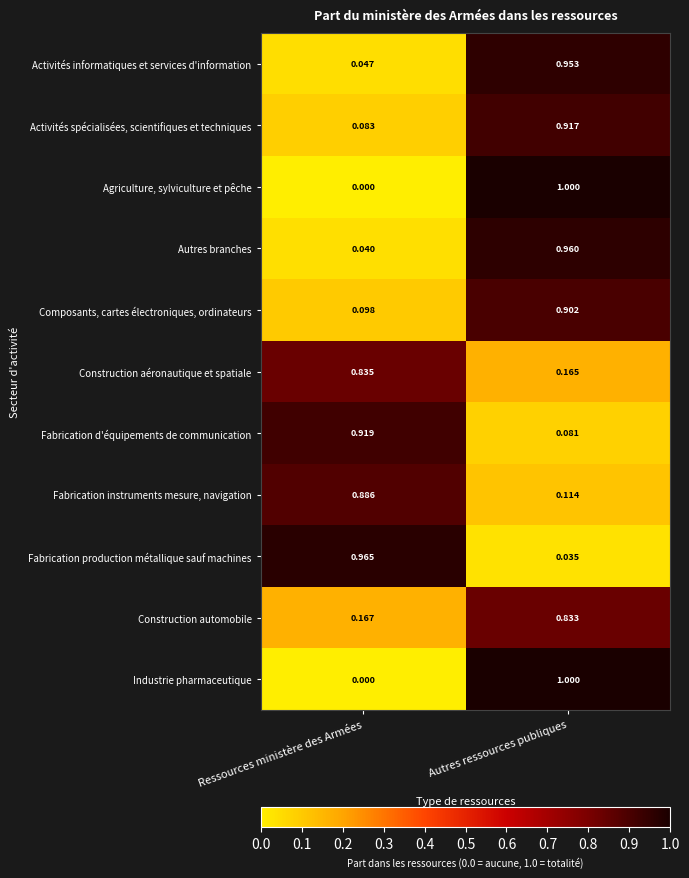

List the labels in order of Construction aéronautique et spatiale value, largest first.

Ressources ministère des Armées, Autres ressources publiques